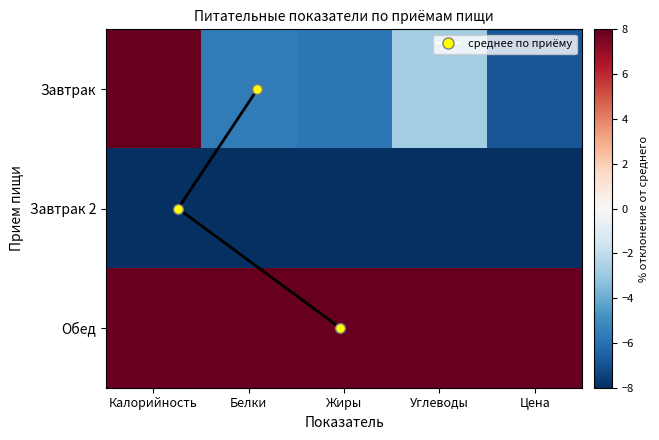

At which label does Завтрак first exceed -5?

Калорийность